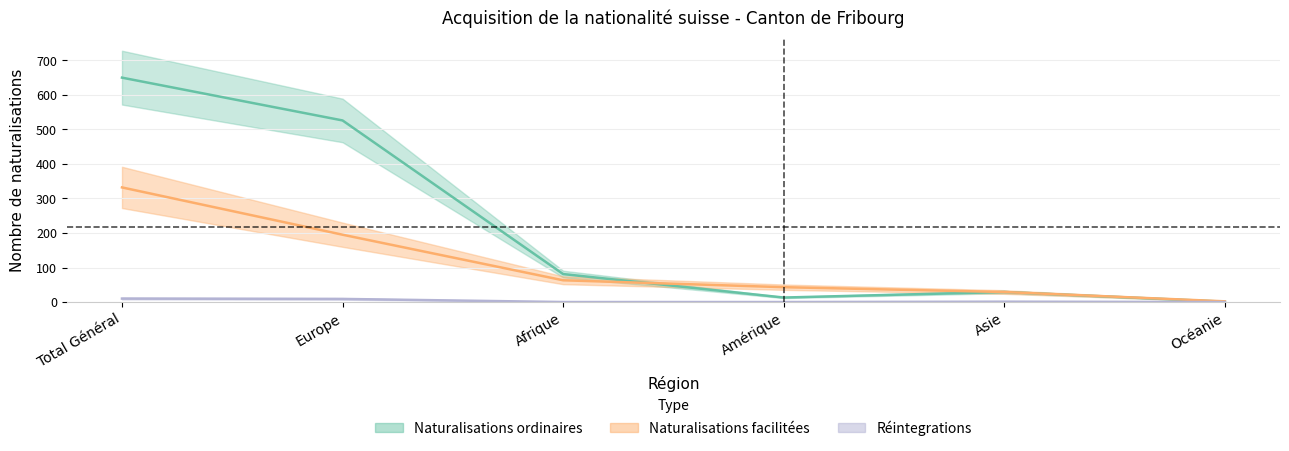

At which label does Total first exceed 81?

Total Général